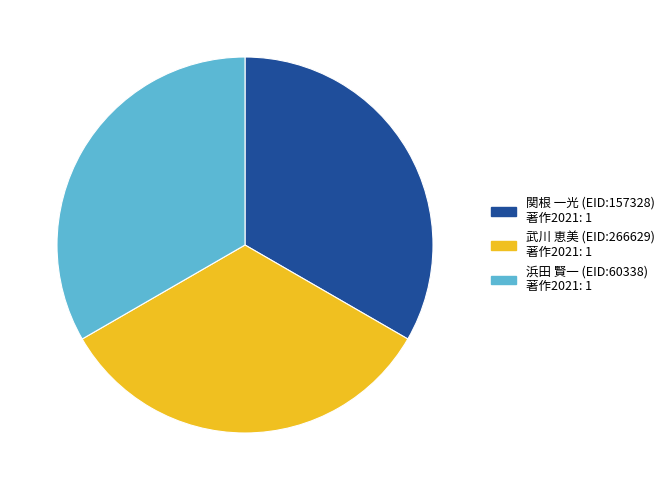

Does any single category account for the majority?

No